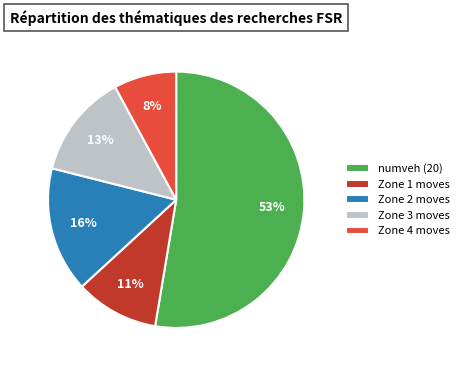

How many slices are in this pie chart?

5